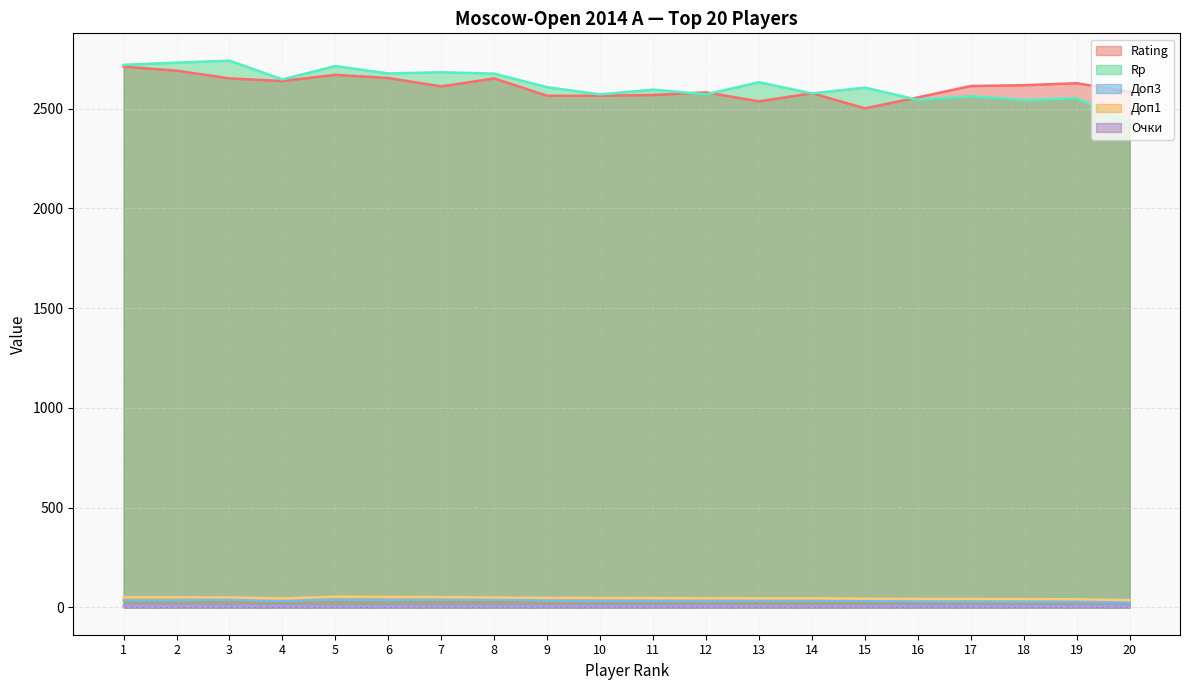

List the series in order of their peak value, highest first.

Rp, Rating, Доп1, Доп3, Очки